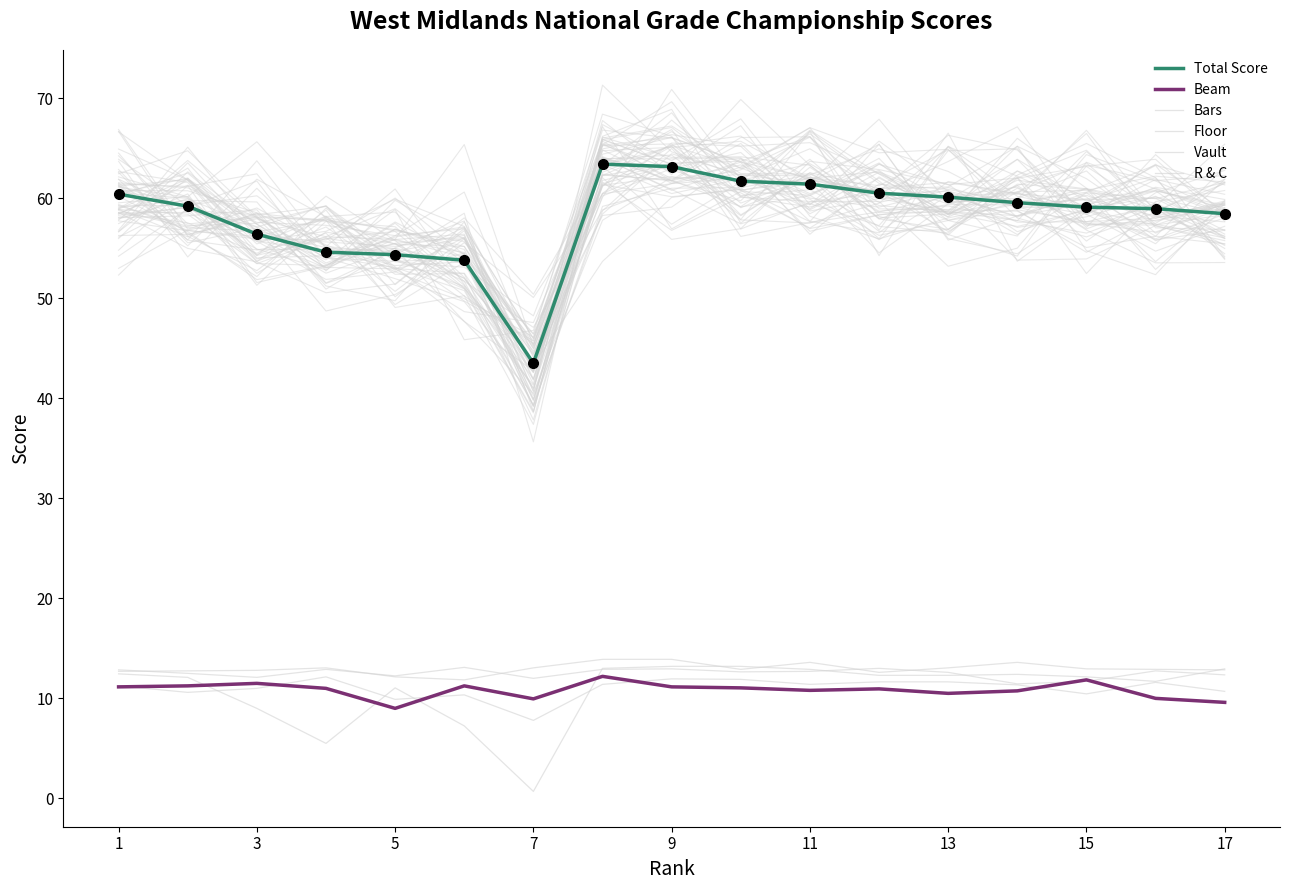

How many interior local valleys does the Beam series have?

4